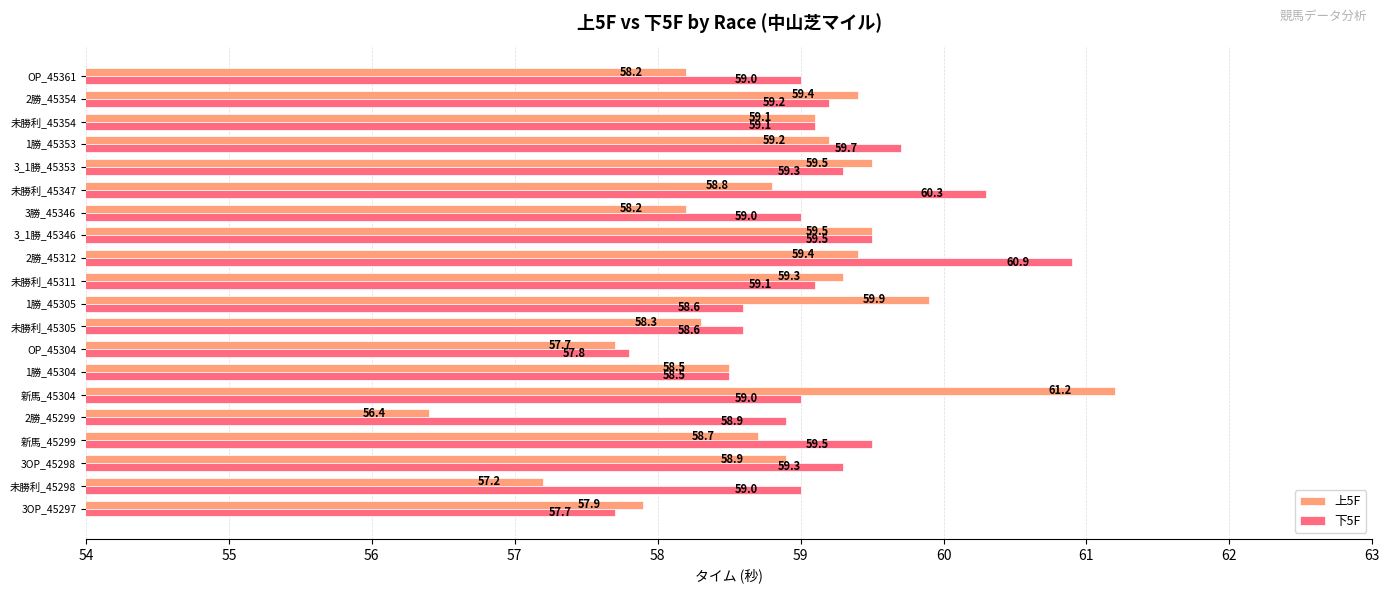

Rank the series by their average value, from lowest to highest.

上5F, 下5F